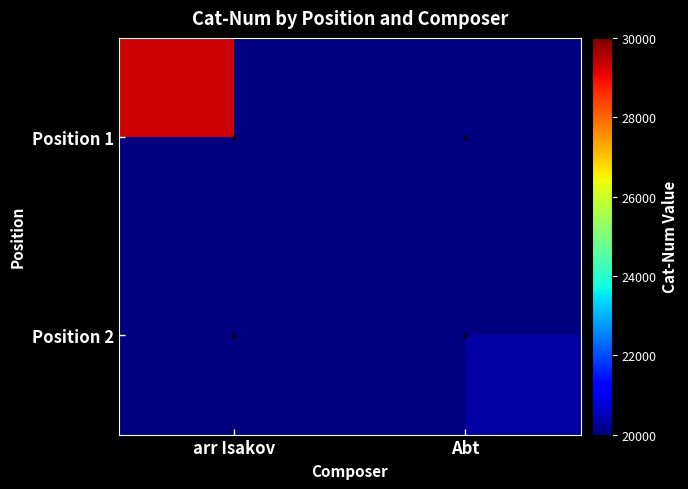

True or false: Position 2 has a value of 20329.0 at Abt.

True